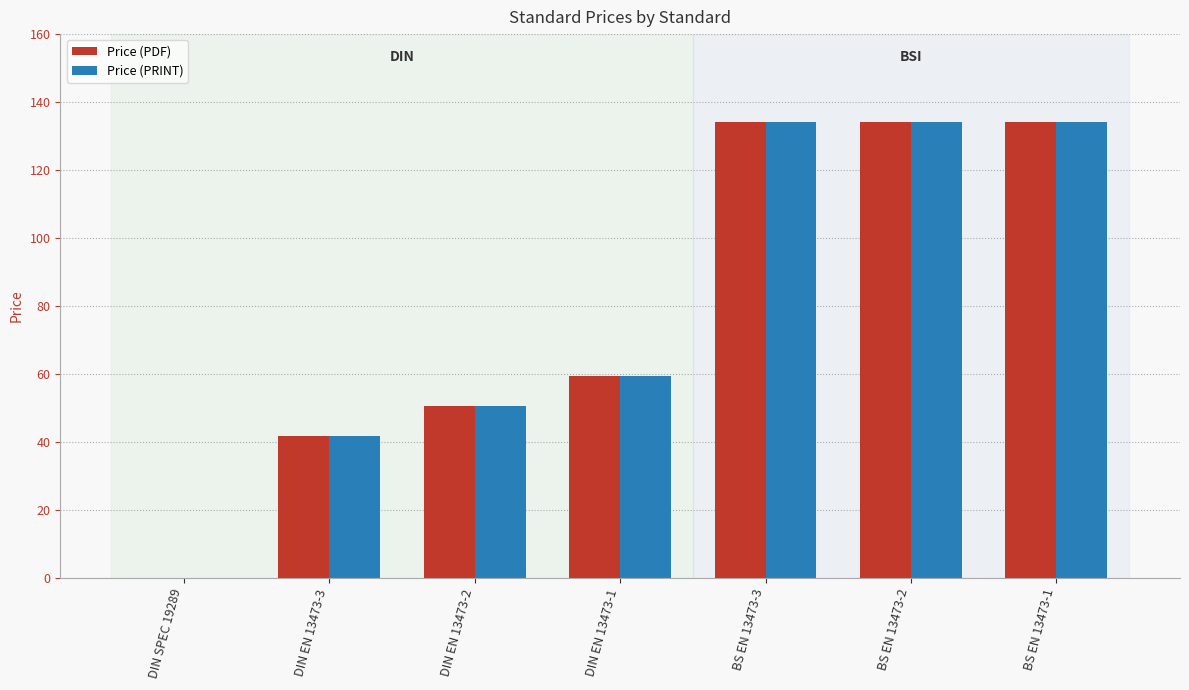

Where is Price (PRINT) nearest to the value 67?

DIN EN 13473-1